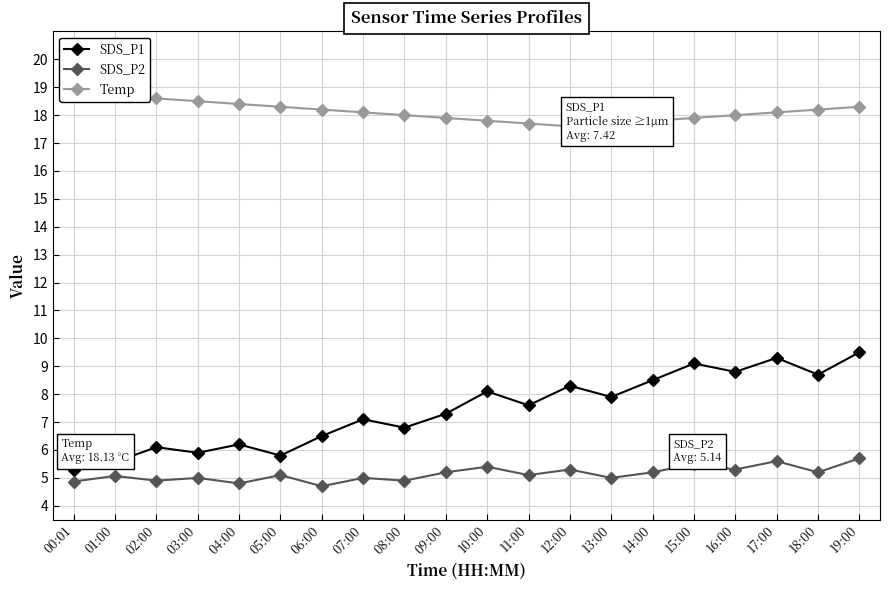

Reading right to left, transcribe all the data shown in this chart.

SDS_P1: 9.5	8.7	9.3	8.8	9.1	8.5	7.9	8.3	7.6	8.1	7.3	6.8	7.1	6.5	5.8	6.2	5.9	6.1	5.6	5.3
SDS_P2: 5.7	5.2	5.6	5.3	5.5	5.2	5.0	5.3	5.1	5.4	5.2	4.9	5.0	4.7	5.1	4.8	5.0	4.9	5.1	4.9
Temp: 18.3	18.2	18.1	18.0	17.9	17.8	17.7	17.6	17.7	17.8	17.9	18.0	18.1	18.2	18.3	18.4	18.5	18.6	18.7	18.8